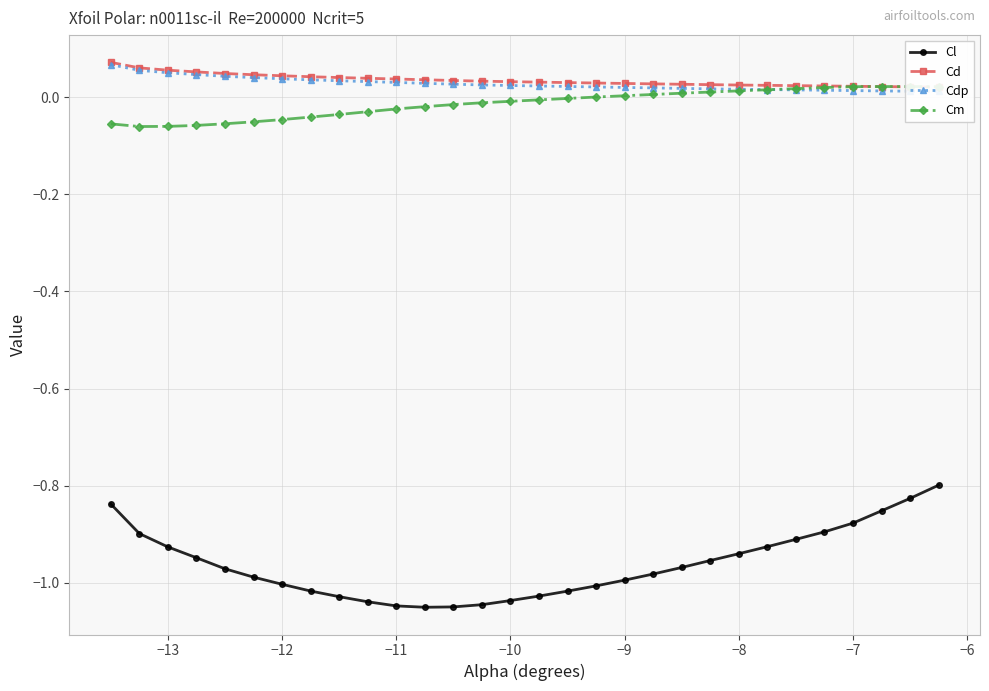

Is it true that Cl equals -1.4 at −7?

False